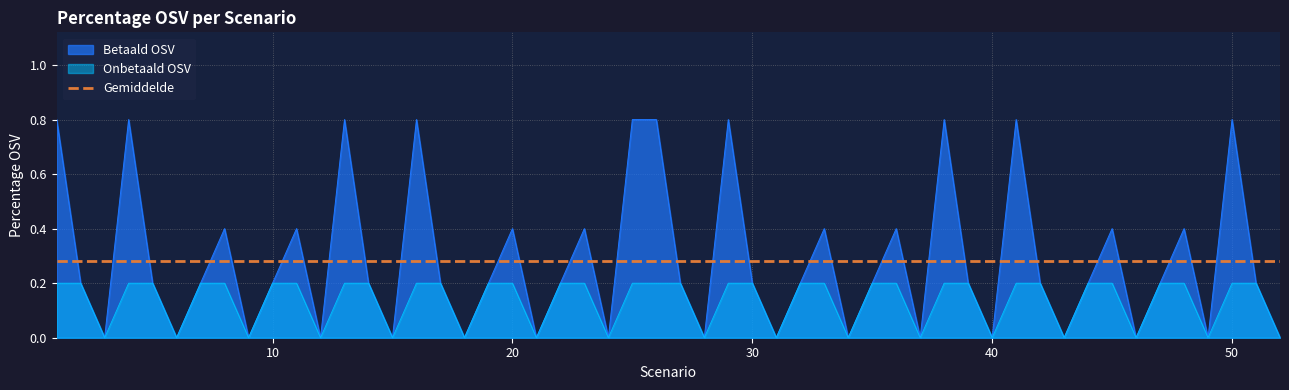

The Onbetaald OSV series shows 0.1 at 20. True or false?

False